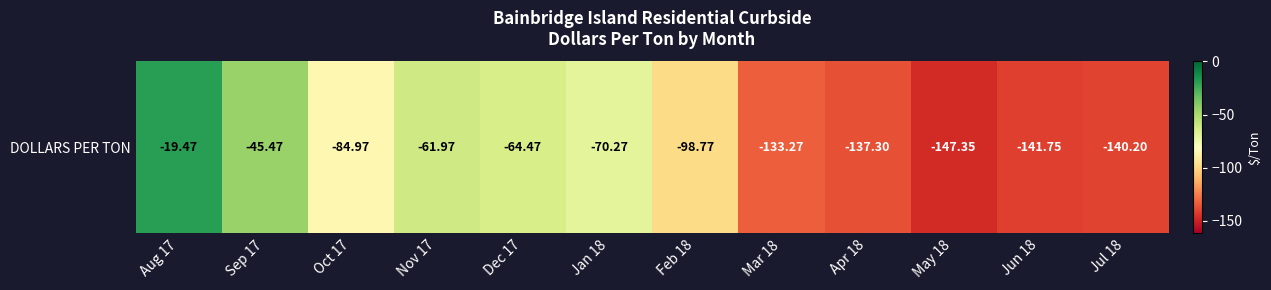

The chart shows a value of -62.0 at Nov 17. True or false?

True